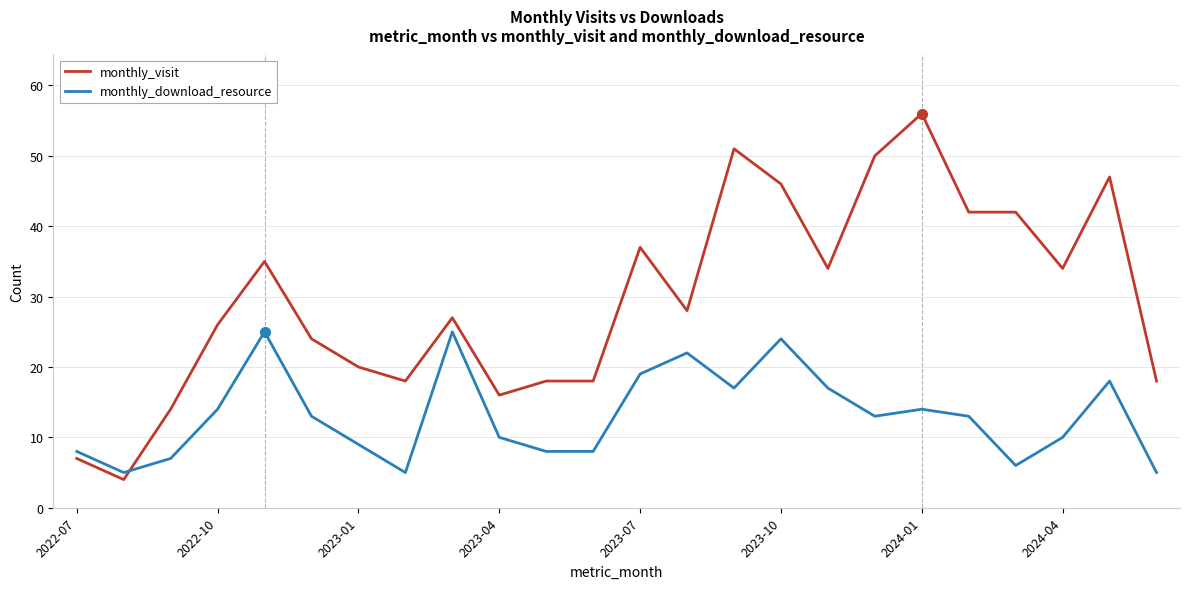

How many times do monthly_download_resource and monthly_visit cross each other?

1